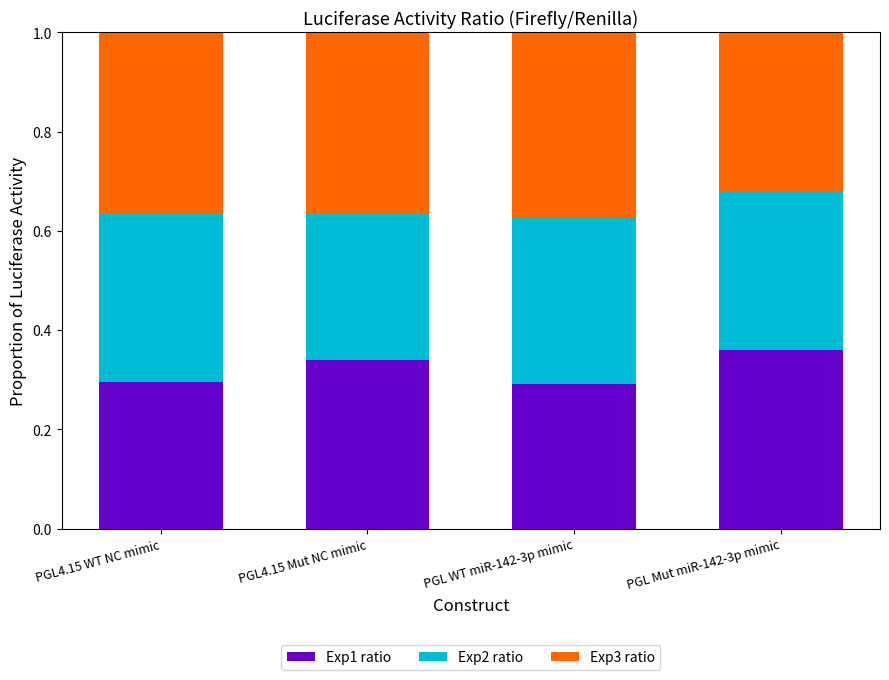

How many Exp1 ratio values are between 0 and 1?

4